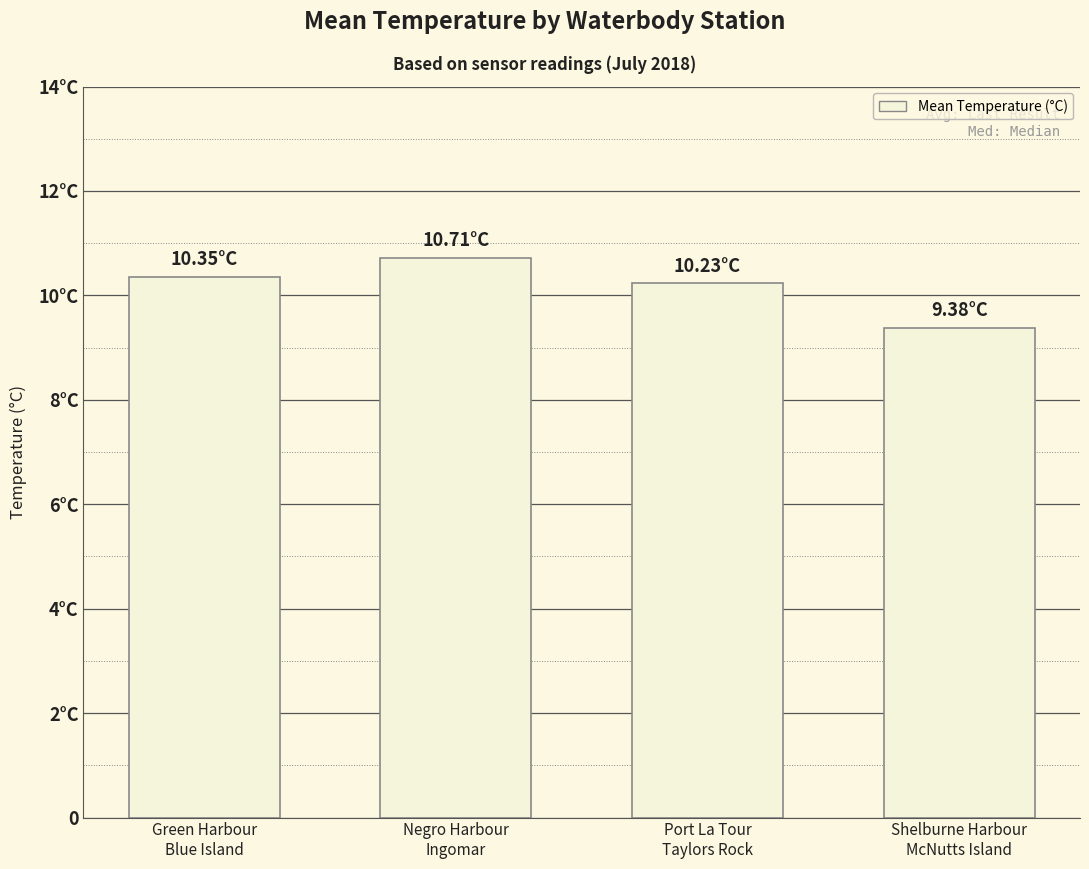

The chart shows a value of 2.2 at Green Harbour
Blue Island. True or false?

False